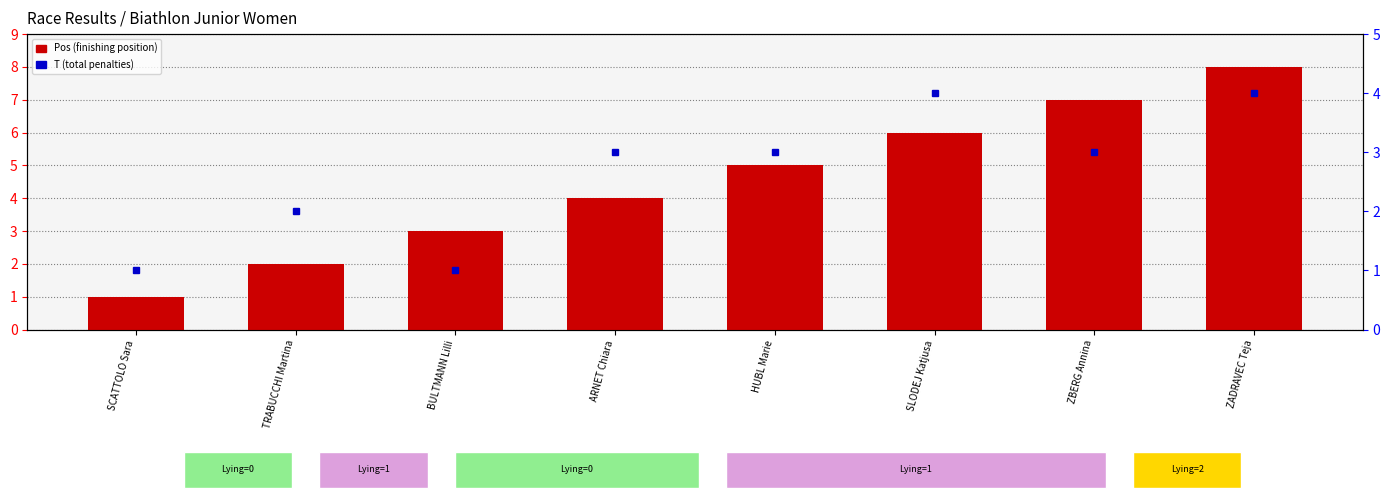

Is it true that T (total penalties) equals 4 at ZADRAVEC Teja?

True